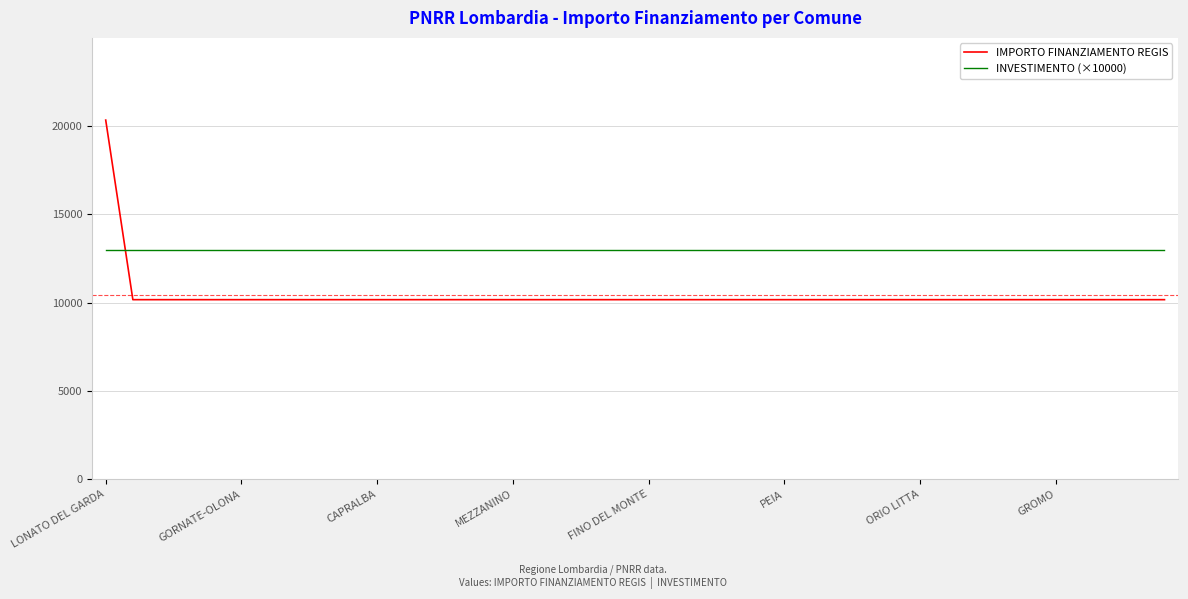

True or false: IMPORTO FINANZIAMENTO REGIS and INVESTIMENTO (×10000) intersect in this chart.

True